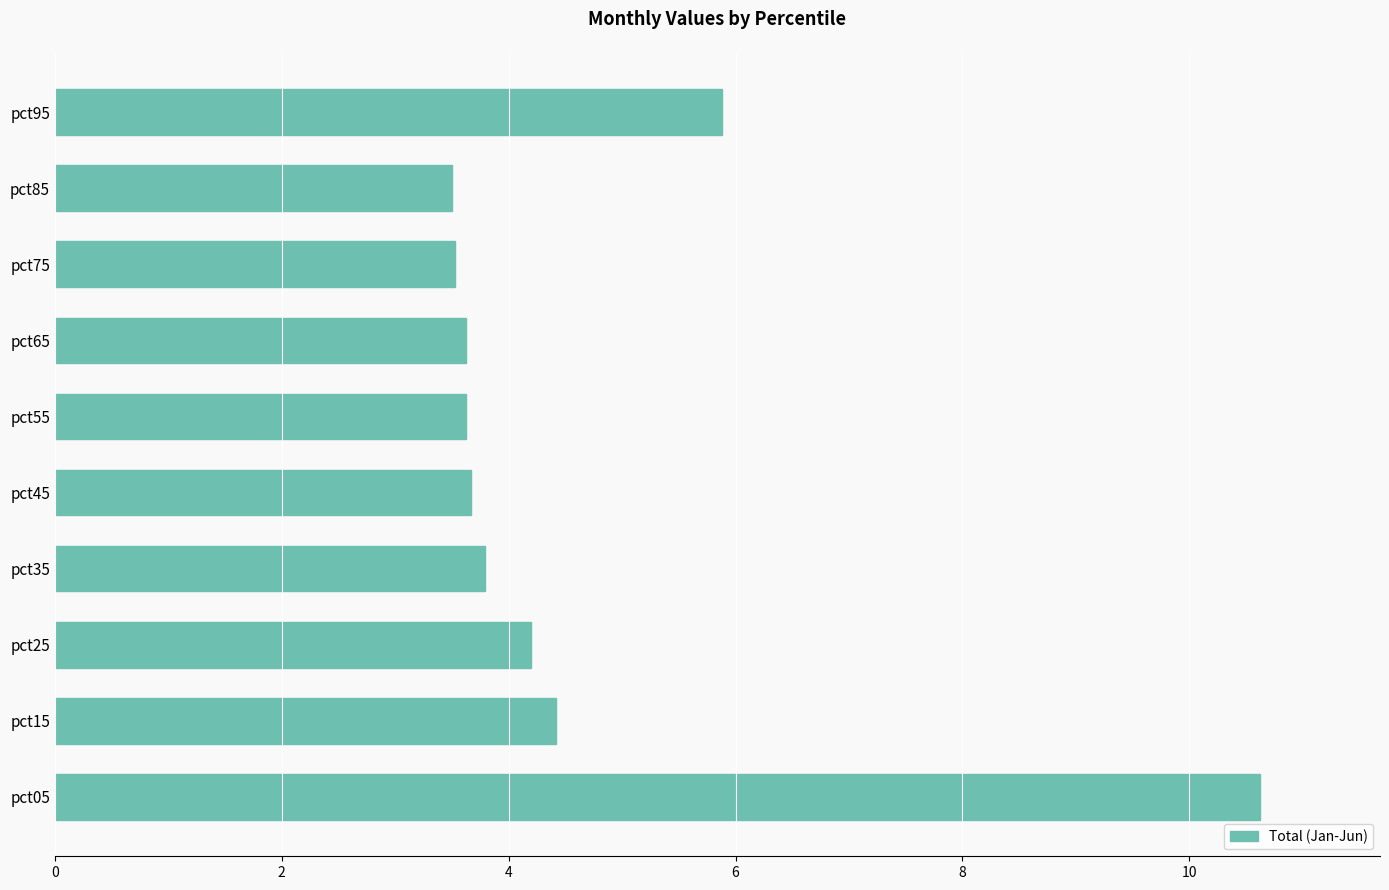

What is the minimum value shown in the chart?

3.5